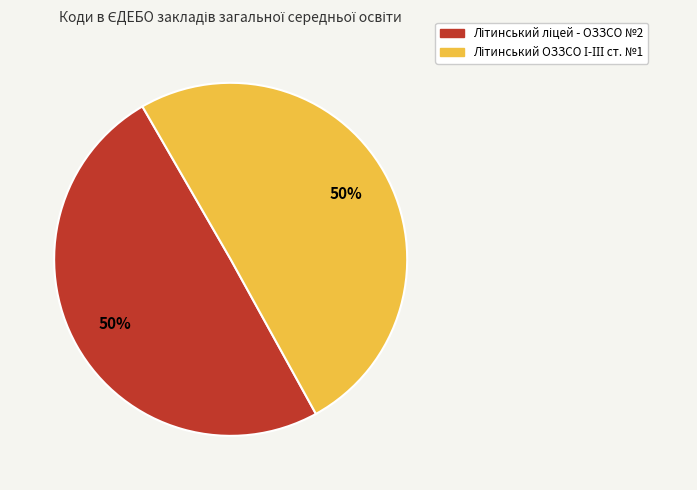

To the nearest percent, what is the average slice percentage?

50%